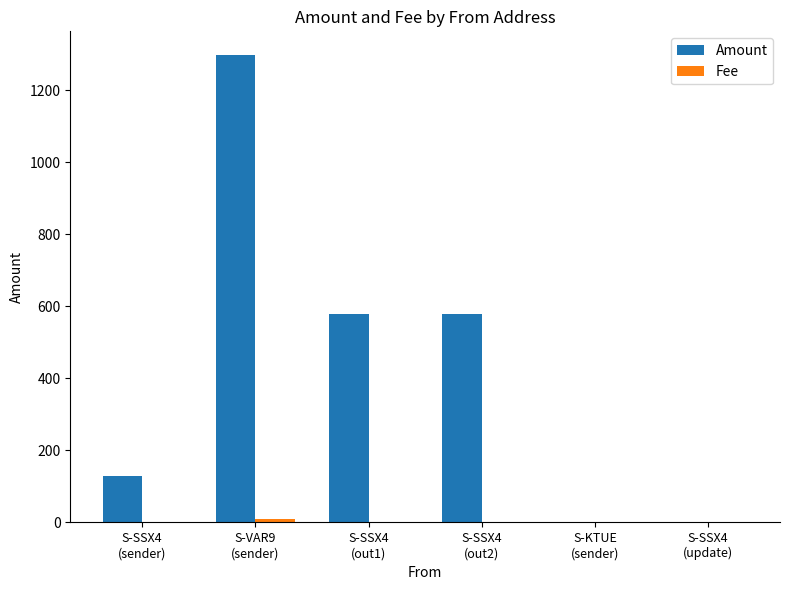

What is the maximum value shown in the chart?

1299.0